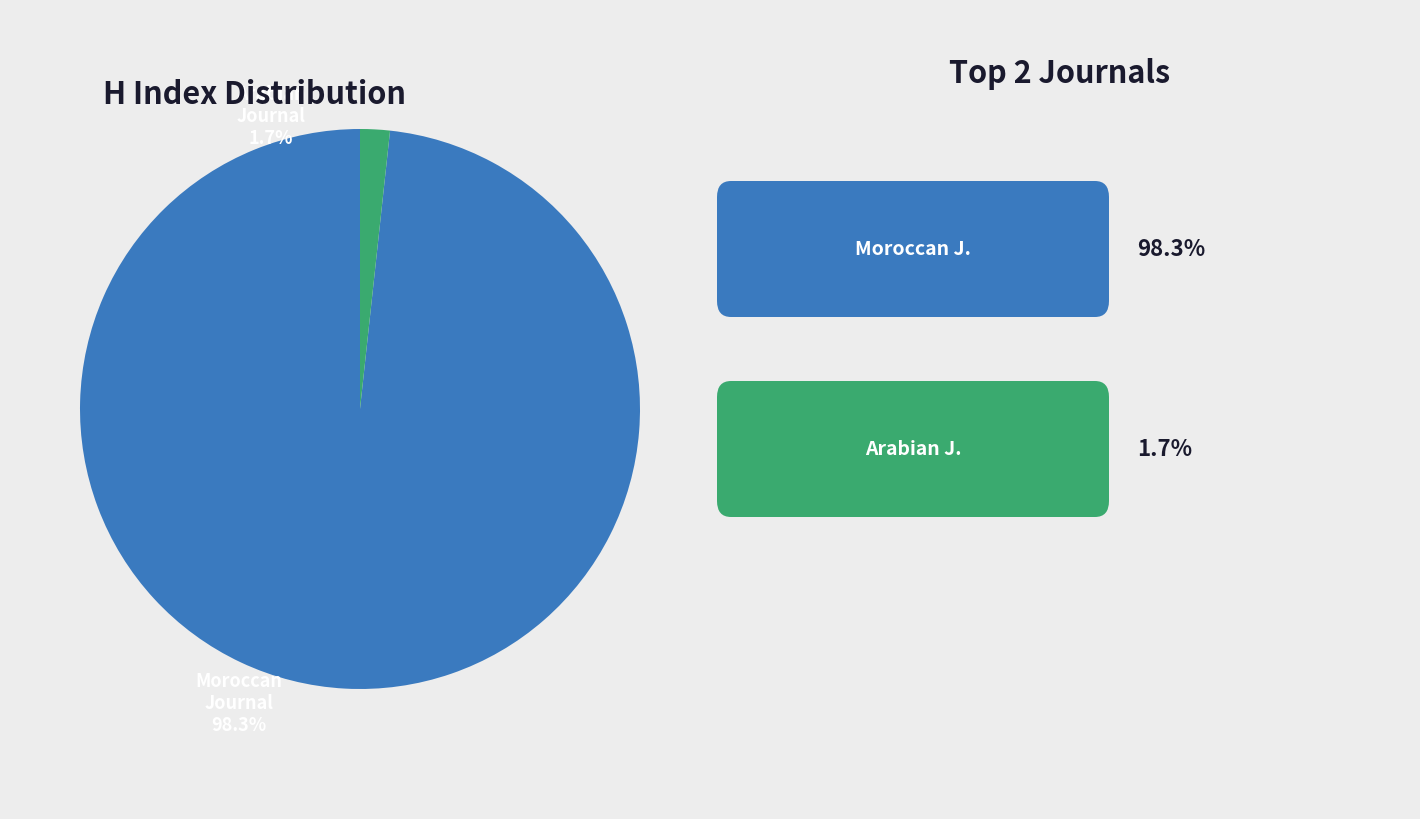

Does any single category account for the majority?

Yes